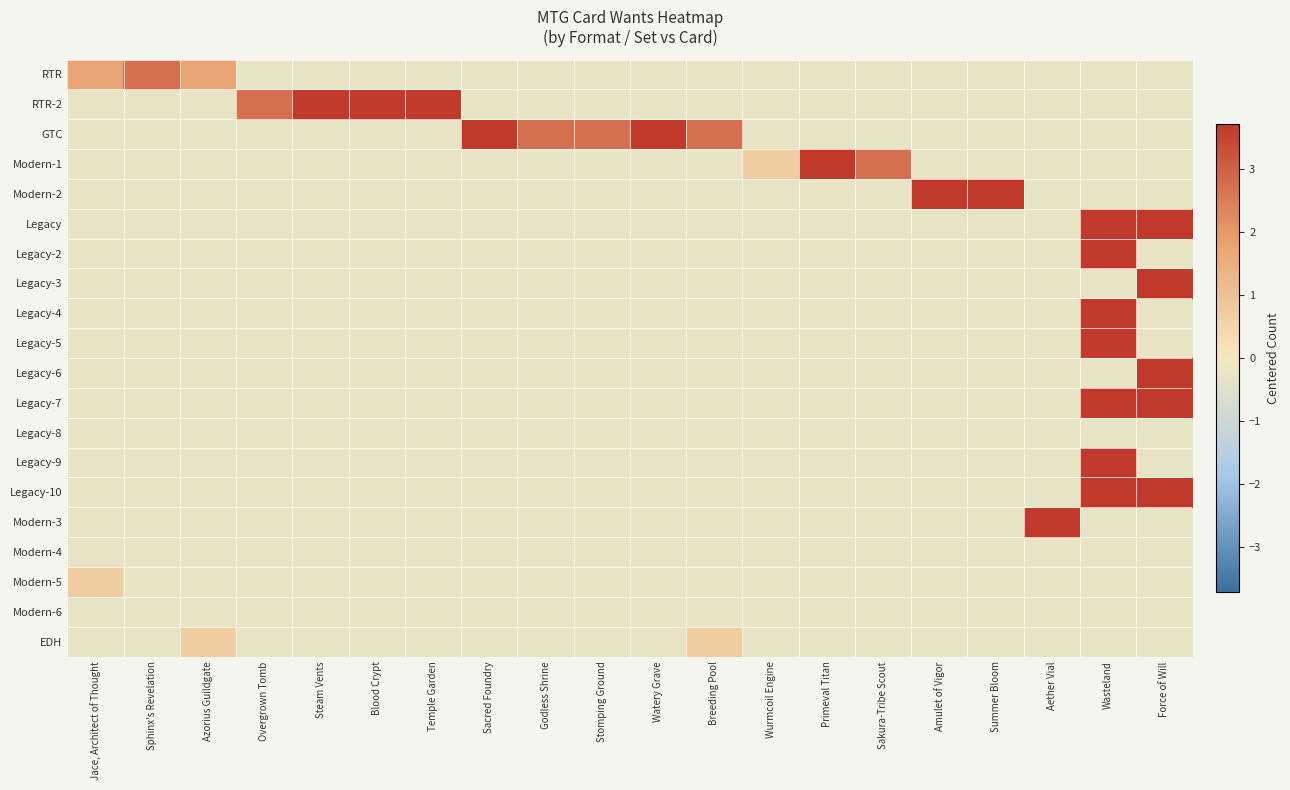

Reading right to left, list all the values displayed in this chart.

RTR: Force of Will=-0.3	Wasteland=-0.3	Aether Vial=-0.3	Summer Bloom=-0.3	Amulet of Vigor=-0.3	Sakura-Tribe Scout=-0.3	Primeval Titan=-0.3	Wurmcoil Engine=-0.3	Breeding Pool=-0.3	Watery Grave=-0.3	Stomping Ground=-0.3	Godless Shrine=-0.3	Sacred Foundry=-0.3	Temple Garden=-0.3	Blood Crypt=-0.3	Steam Vents=-0.3	Overgrown Tomb=-0.3	Azorius Guildgate=1.7	Sphinx's Revelation=2.7	Jace, Architect of Thought=1.7
RTR-2: Force of Will=-0.3	Wasteland=-0.3	Aether Vial=-0.3	Summer Bloom=-0.3	Amulet of Vigor=-0.3	Sakura-Tribe Scout=-0.3	Primeval Titan=-0.3	Wurmcoil Engine=-0.3	Breeding Pool=-0.3	Watery Grave=-0.3	Stomping Ground=-0.3	Godless Shrine=-0.3	Sacred Foundry=-0.3	Temple Garden=3.7	Blood Crypt=3.7	Steam Vents=3.7	Overgrown Tomb=2.7	Azorius Guildgate=-0.3	Sphinx's Revelation=-0.3	Jace, Architect of Thought=-0.3
GTC: Force of Will=-0.3	Wasteland=-0.3	Aether Vial=-0.3	Summer Bloom=-0.3	Amulet of Vigor=-0.3	Sakura-Tribe Scout=-0.3	Primeval Titan=-0.3	Wurmcoil Engine=-0.3	Breeding Pool=2.7	Watery Grave=3.7	Stomping Ground=2.7	Godless Shrine=2.7	Sacred Foundry=3.7	Temple Garden=-0.3	Blood Crypt=-0.3	Steam Vents=-0.3	Overgrown Tomb=-0.3	Azorius Guildgate=-0.3	Sphinx's Revelation=-0.3	Jace, Architect of Thought=-0.3
Modern-1: Force of Will=-0.3	Wasteland=-0.3	Aether Vial=-0.3	Summer Bloom=-0.3	Amulet of Vigor=-0.3	Sakura-Tribe Scout=2.7	Primeval Titan=3.7	Wurmcoil Engine=0.7	Breeding Pool=-0.3	Watery Grave=-0.3	Stomping Ground=-0.3	Godless Shrine=-0.3	Sacred Foundry=-0.3	Temple Garden=-0.3	Blood Crypt=-0.3	Steam Vents=-0.3	Overgrown Tomb=-0.3	Azorius Guildgate=-0.3	Sphinx's Revelation=-0.3	Jace, Architect of Thought=-0.3
Modern-2: Force of Will=-0.3	Wasteland=-0.3	Aether Vial=-0.3	Summer Bloom=3.7	Amulet of Vigor=3.7	Sakura-Tribe Scout=-0.3	Primeval Titan=-0.3	Wurmcoil Engine=-0.3	Breeding Pool=-0.3	Watery Grave=-0.3	Stomping Ground=-0.3	Godless Shrine=-0.3	Sacred Foundry=-0.3	Temple Garden=-0.3	Blood Crypt=-0.3	Steam Vents=-0.3	Overgrown Tomb=-0.3	Azorius Guildgate=-0.3	Sphinx's Revelation=-0.3	Jace, Architect of Thought=-0.3
Legacy: Force of Will=3.7	Wasteland=3.7	Aether Vial=-0.3	Summer Bloom=-0.3	Amulet of Vigor=-0.3	Sakura-Tribe Scout=-0.3	Primeval Titan=-0.3	Wurmcoil Engine=-0.3	Breeding Pool=-0.3	Watery Grave=-0.3	Stomping Ground=-0.3	Godless Shrine=-0.3	Sacred Foundry=-0.3	Temple Garden=-0.3	Blood Crypt=-0.3	Steam Vents=-0.3	Overgrown Tomb=-0.3	Azorius Guildgate=-0.3	Sphinx's Revelation=-0.3	Jace, Architect of Thought=-0.3
Legacy-2: Force of Will=-0.3	Wasteland=3.7	Aether Vial=-0.3	Summer Bloom=-0.3	Amulet of Vigor=-0.3	Sakura-Tribe Scout=-0.3	Primeval Titan=-0.3	Wurmcoil Engine=-0.3	Breeding Pool=-0.3	Watery Grave=-0.3	Stomping Ground=-0.3	Godless Shrine=-0.3	Sacred Foundry=-0.3	Temple Garden=-0.3	Blood Crypt=-0.3	Steam Vents=-0.3	Overgrown Tomb=-0.3	Azorius Guildgate=-0.3	Sphinx's Revelation=-0.3	Jace, Architect of Thought=-0.3
Legacy-3: Force of Will=3.7	Wasteland=-0.3	Aether Vial=-0.3	Summer Bloom=-0.3	Amulet of Vigor=-0.3	Sakura-Tribe Scout=-0.3	Primeval Titan=-0.3	Wurmcoil Engine=-0.3	Breeding Pool=-0.3	Watery Grave=-0.3	Stomping Ground=-0.3	Godless Shrine=-0.3	Sacred Foundry=-0.3	Temple Garden=-0.3	Blood Crypt=-0.3	Steam Vents=-0.3	Overgrown Tomb=-0.3	Azorius Guildgate=-0.3	Sphinx's Revelation=-0.3	Jace, Architect of Thought=-0.3
Legacy-4: Force of Will=-0.3	Wasteland=3.7	Aether Vial=-0.3	Summer Bloom=-0.3	Amulet of Vigor=-0.3	Sakura-Tribe Scout=-0.3	Primeval Titan=-0.3	Wurmcoil Engine=-0.3	Breeding Pool=-0.3	Watery Grave=-0.3	Stomping Ground=-0.3	Godless Shrine=-0.3	Sacred Foundry=-0.3	Temple Garden=-0.3	Blood Crypt=-0.3	Steam Vents=-0.3	Overgrown Tomb=-0.3	Azorius Guildgate=-0.3	Sphinx's Revelation=-0.3	Jace, Architect of Thought=-0.3
Legacy-5: Force of Will=-0.3	Wasteland=3.7	Aether Vial=-0.3	Summer Bloom=-0.3	Amulet of Vigor=-0.3	Sakura-Tribe Scout=-0.3	Primeval Titan=-0.3	Wurmcoil Engine=-0.3	Breeding Pool=-0.3	Watery Grave=-0.3	Stomping Ground=-0.3	Godless Shrine=-0.3	Sacred Foundry=-0.3	Temple Garden=-0.3	Blood Crypt=-0.3	Steam Vents=-0.3	Overgrown Tomb=-0.3	Azorius Guildgate=-0.3	Sphinx's Revelation=-0.3	Jace, Architect of Thought=-0.3
Legacy-6: Force of Will=3.7	Wasteland=-0.3	Aether Vial=-0.3	Summer Bloom=-0.3	Amulet of Vigor=-0.3	Sakura-Tribe Scout=-0.3	Primeval Titan=-0.3	Wurmcoil Engine=-0.3	Breeding Pool=-0.3	Watery Grave=-0.3	Stomping Ground=-0.3	Godless Shrine=-0.3	Sacred Foundry=-0.3	Temple Garden=-0.3	Blood Crypt=-0.3	Steam Vents=-0.3	Overgrown Tomb=-0.3	Azorius Guildgate=-0.3	Sphinx's Revelation=-0.3	Jace, Architect of Thought=-0.3
Legacy-7: Force of Will=3.7	Wasteland=3.7	Aether Vial=-0.3	Summer Bloom=-0.3	Amulet of Vigor=-0.3	Sakura-Tribe Scout=-0.3	Primeval Titan=-0.3	Wurmcoil Engine=-0.3	Breeding Pool=-0.3	Watery Grave=-0.3	Stomping Ground=-0.3	Godless Shrine=-0.3	Sacred Foundry=-0.3	Temple Garden=-0.3	Blood Crypt=-0.3	Steam Vents=-0.3	Overgrown Tomb=-0.3	Azorius Guildgate=-0.3	Sphinx's Revelation=-0.3	Jace, Architect of Thought=-0.3
Legacy-8: Force of Will=-0.3	Wasteland=-0.3	Aether Vial=-0.3	Summer Bloom=-0.3	Amulet of Vigor=-0.3	Sakura-Tribe Scout=-0.3	Primeval Titan=-0.3	Wurmcoil Engine=-0.3	Breeding Pool=-0.3	Watery Grave=-0.3	Stomping Ground=-0.3	Godless Shrine=-0.3	Sacred Foundry=-0.3	Temple Garden=-0.3	Blood Crypt=-0.3	Steam Vents=-0.3	Overgrown Tomb=-0.3	Azorius Guildgate=-0.3	Sphinx's Revelation=-0.3	Jace, Architect of Thought=-0.3
Legacy-9: Force of Will=-0.3	Wasteland=3.7	Aether Vial=-0.3	Summer Bloom=-0.3	Amulet of Vigor=-0.3	Sakura-Tribe Scout=-0.3	Primeval Titan=-0.3	Wurmcoil Engine=-0.3	Breeding Pool=-0.3	Watery Grave=-0.3	Stomping Ground=-0.3	Godless Shrine=-0.3	Sacred Foundry=-0.3	Temple Garden=-0.3	Blood Crypt=-0.3	Steam Vents=-0.3	Overgrown Tomb=-0.3	Azorius Guildgate=-0.3	Sphinx's Revelation=-0.3	Jace, Architect of Thought=-0.3
Legacy-10: Force of Will=3.7	Wasteland=3.7	Aether Vial=-0.3	Summer Bloom=-0.3	Amulet of Vigor=-0.3	Sakura-Tribe Scout=-0.3	Primeval Titan=-0.3	Wurmcoil Engine=-0.3	Breeding Pool=-0.3	Watery Grave=-0.3	Stomping Ground=-0.3	Godless Shrine=-0.3	Sacred Foundry=-0.3	Temple Garden=-0.3	Blood Crypt=-0.3	Steam Vents=-0.3	Overgrown Tomb=-0.3	Azorius Guildgate=-0.3	Sphinx's Revelation=-0.3	Jace, Architect of Thought=-0.3
Modern-3: Force of Will=-0.3	Wasteland=-0.3	Aether Vial=3.7	Summer Bloom=-0.3	Amulet of Vigor=-0.3	Sakura-Tribe Scout=-0.3	Primeval Titan=-0.3	Wurmcoil Engine=-0.3	Breeding Pool=-0.3	Watery Grave=-0.3	Stomping Ground=-0.3	Godless Shrine=-0.3	Sacred Foundry=-0.3	Temple Garden=-0.3	Blood Crypt=-0.3	Steam Vents=-0.3	Overgrown Tomb=-0.3	Azorius Guildgate=-0.3	Sphinx's Revelation=-0.3	Jace, Architect of Thought=-0.3
Modern-4: Force of Will=-0.3	Wasteland=-0.3	Aether Vial=-0.3	Summer Bloom=-0.3	Amulet of Vigor=-0.3	Sakura-Tribe Scout=-0.3	Primeval Titan=-0.3	Wurmcoil Engine=-0.3	Breeding Pool=-0.3	Watery Grave=-0.3	Stomping Ground=-0.3	Godless Shrine=-0.3	Sacred Foundry=-0.3	Temple Garden=-0.3	Blood Crypt=-0.3	Steam Vents=-0.3	Overgrown Tomb=-0.3	Azorius Guildgate=-0.3	Sphinx's Revelation=-0.3	Jace, Architect of Thought=-0.3
Modern-5: Force of Will=-0.3	Wasteland=-0.3	Aether Vial=-0.3	Summer Bloom=-0.3	Amulet of Vigor=-0.3	Sakura-Tribe Scout=-0.3	Primeval Titan=-0.3	Wurmcoil Engine=-0.3	Breeding Pool=-0.3	Watery Grave=-0.3	Stomping Ground=-0.3	Godless Shrine=-0.3	Sacred Foundry=-0.3	Temple Garden=-0.3	Blood Crypt=-0.3	Steam Vents=-0.3	Overgrown Tomb=-0.3	Azorius Guildgate=-0.3	Sphinx's Revelation=-0.3	Jace, Architect of Thought=0.7
Modern-6: Force of Will=-0.3	Wasteland=-0.3	Aether Vial=-0.3	Summer Bloom=-0.3	Amulet of Vigor=-0.3	Sakura-Tribe Scout=-0.3	Primeval Titan=-0.3	Wurmcoil Engine=-0.3	Breeding Pool=-0.3	Watery Grave=-0.3	Stomping Ground=-0.3	Godless Shrine=-0.3	Sacred Foundry=-0.3	Temple Garden=-0.3	Blood Crypt=-0.3	Steam Vents=-0.3	Overgrown Tomb=-0.3	Azorius Guildgate=-0.3	Sphinx's Revelation=-0.3	Jace, Architect of Thought=-0.3
EDH: Force of Will=-0.3	Wasteland=-0.3	Aether Vial=-0.3	Summer Bloom=-0.3	Amulet of Vigor=-0.3	Sakura-Tribe Scout=-0.3	Primeval Titan=-0.3	Wurmcoil Engine=-0.3	Breeding Pool=0.7	Watery Grave=-0.3	Stomping Ground=-0.3	Godless Shrine=-0.3	Sacred Foundry=-0.3	Temple Garden=-0.3	Blood Crypt=-0.3	Steam Vents=-0.3	Overgrown Tomb=-0.3	Azorius Guildgate=0.7	Sphinx's Revelation=-0.3	Jace, Architect of Thought=-0.3